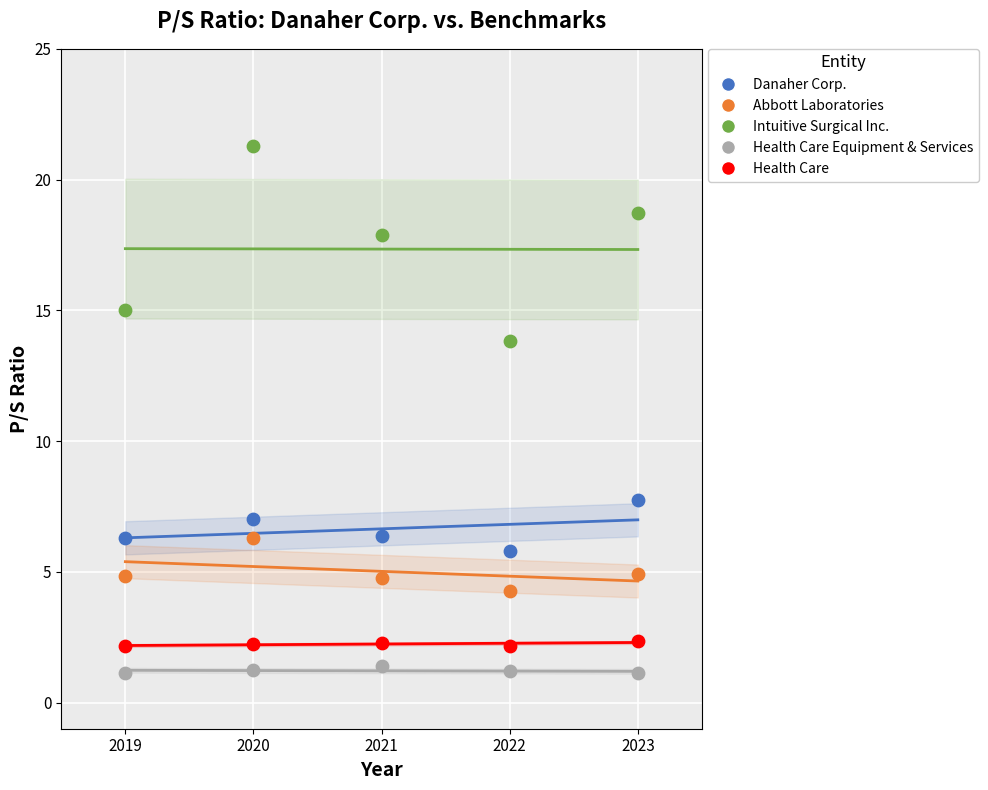

Across all data points, what is the range of X values (max minus min)?

4.0